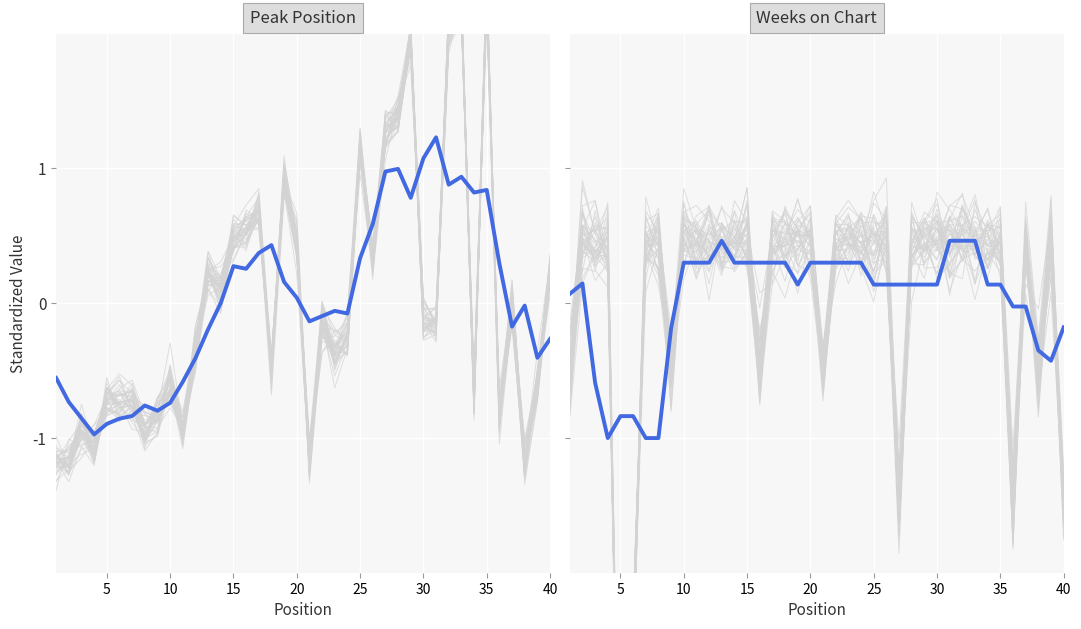

What is the value of the Weeks on Chart point at the 18th from the left?

0.3